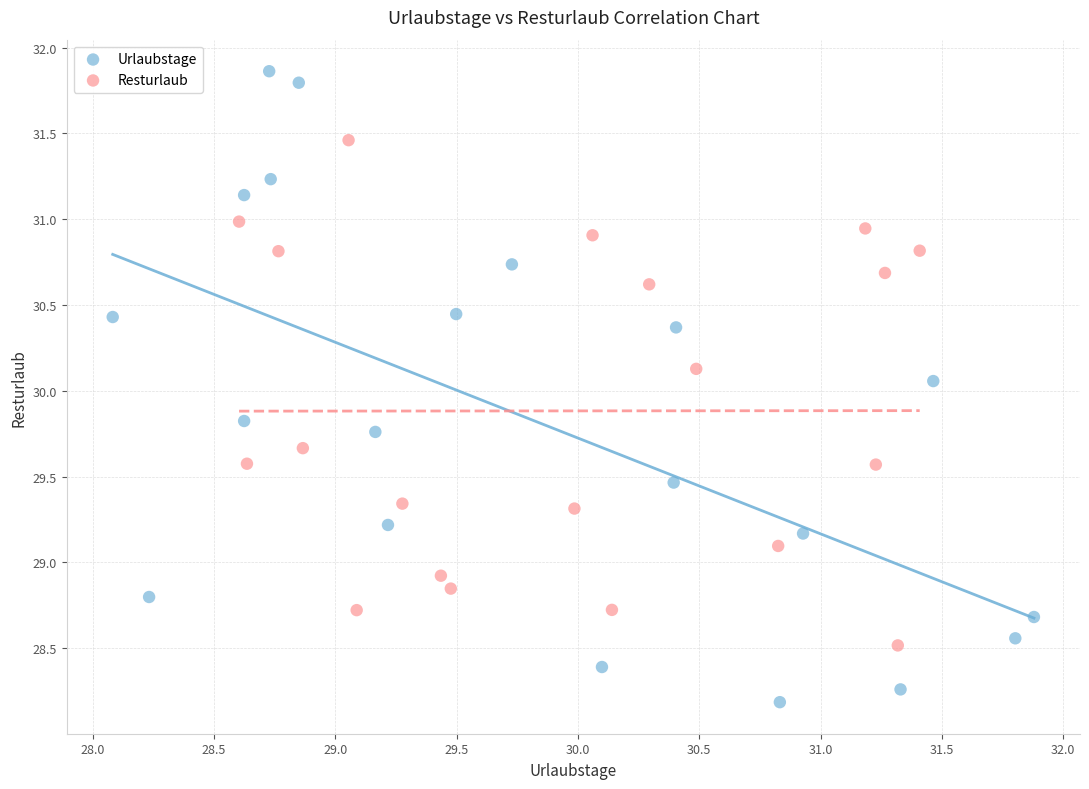

Which series has the largest Y range (max minus min)?

Urlaubstage